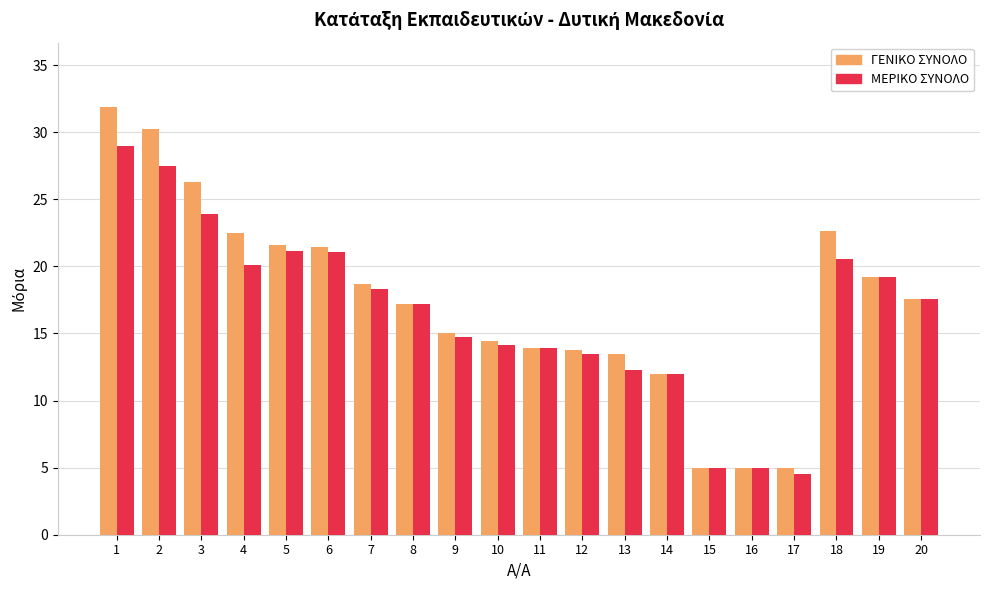

Rank the series by their maximum value, from highest to lowest.

ΓΕΝΙΚΟ ΣΥΝΟΛΟ, ΜΕΡΙΚΟ ΣΥΝΟΛΟ